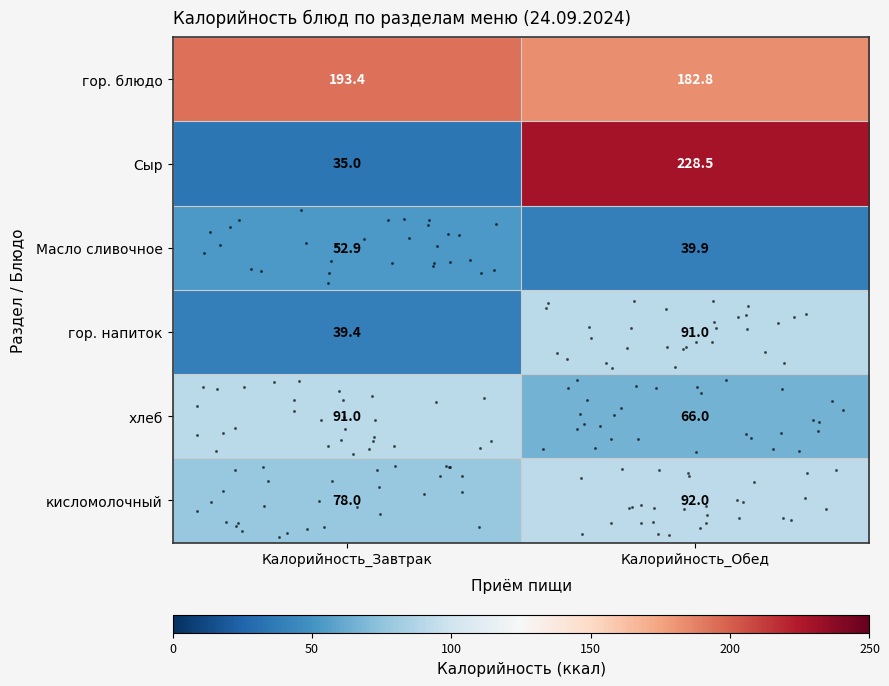

Is it true that хлеб equals 91.0 at Калорийность_Завтрак?

True